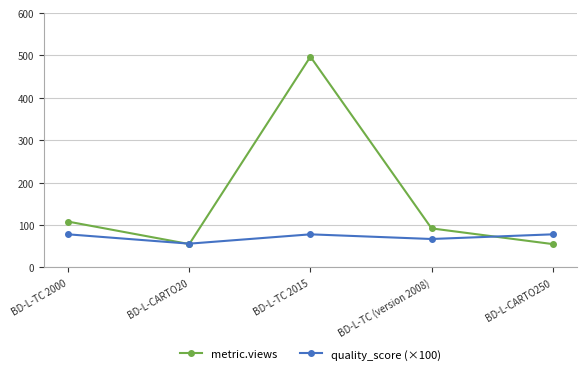

True or false: metric.views has more than 0 interior local peaks.

True